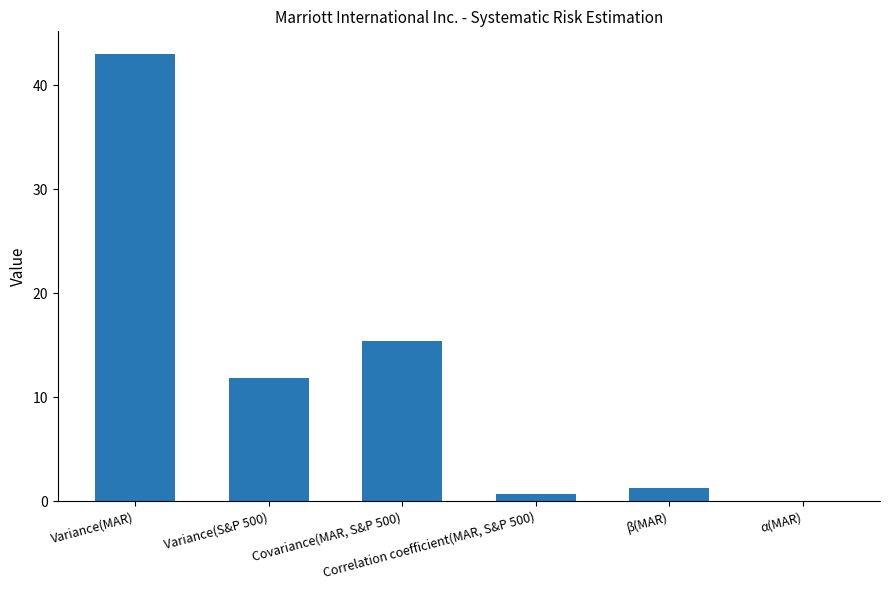

What is the sum of all values?

72.3